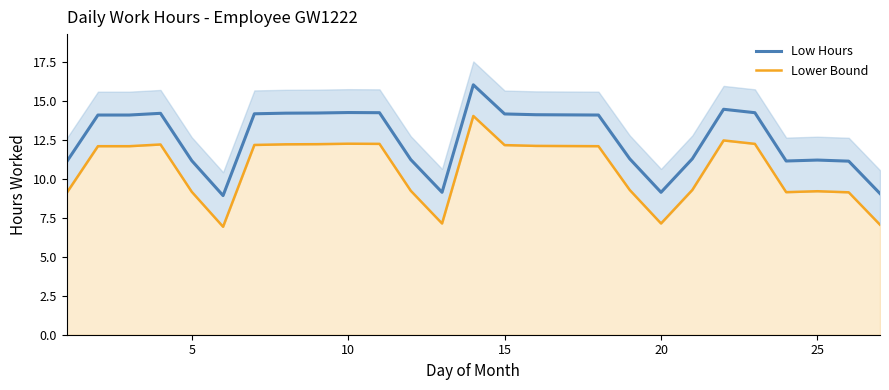

What are all the series names shown in the legend?

Low Hours, Lower Bound